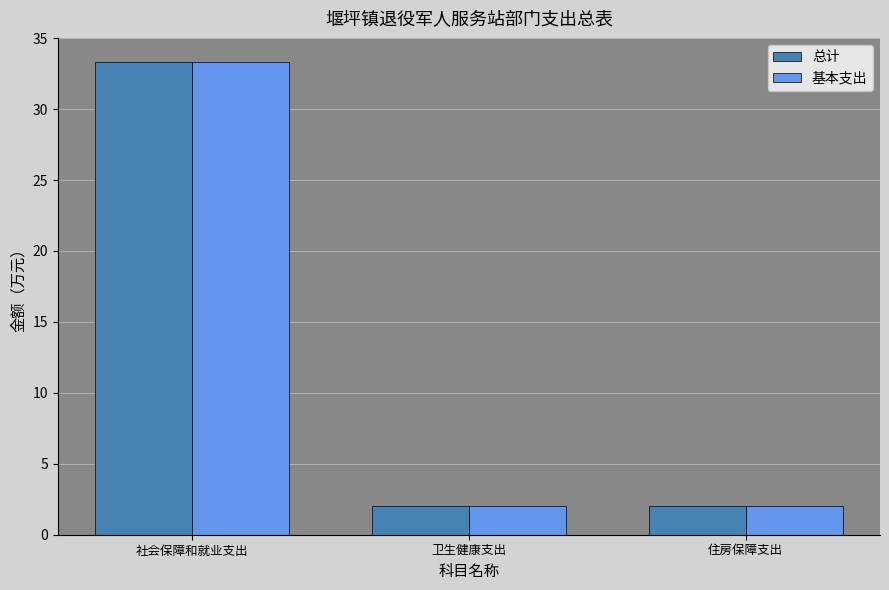

Is the value of 基本支出 at 卫生健康支出 greater than the value of 总计 at 社会保障和就业支出?

No